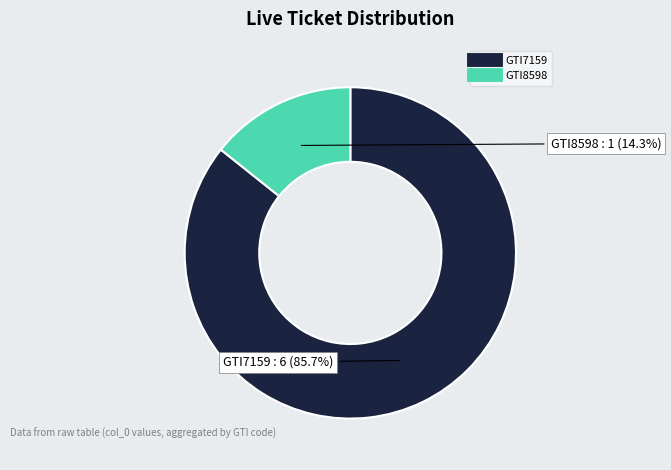

Rank the categories by value from highest to lowest.

GTI7159, GTI8598